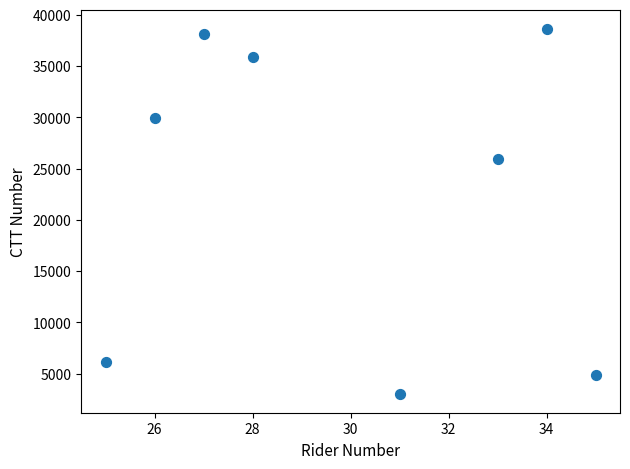

What is the range of X values (max minus min)?

10